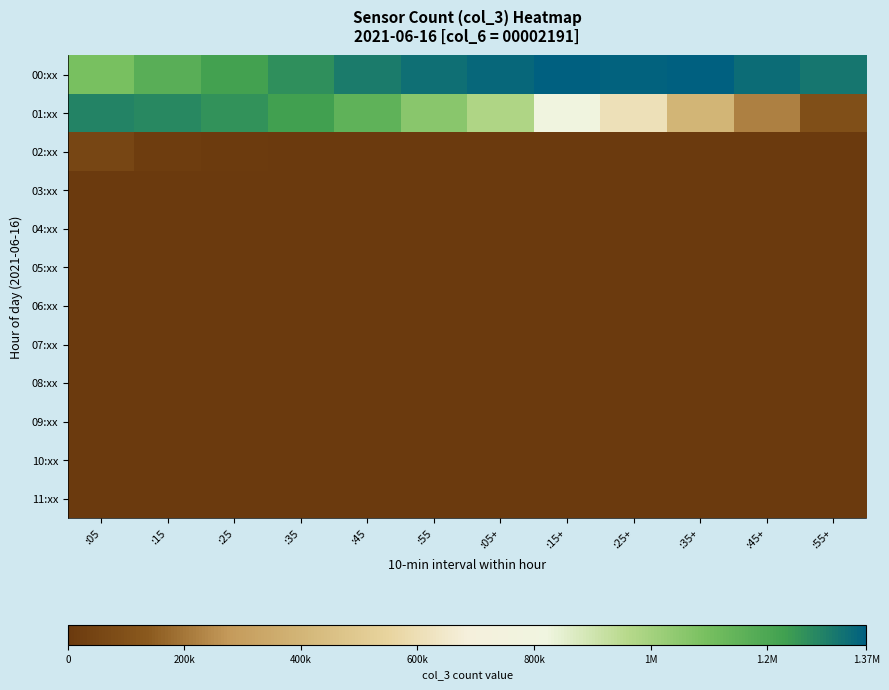

List the series in order of their peak value, highest first.

00:xx, 01:xx, 02:xx, 03:xx, 04:xx, 05:xx, 06:xx, 07:xx, 08:xx, 09:xx, 10:xx, 11:xx